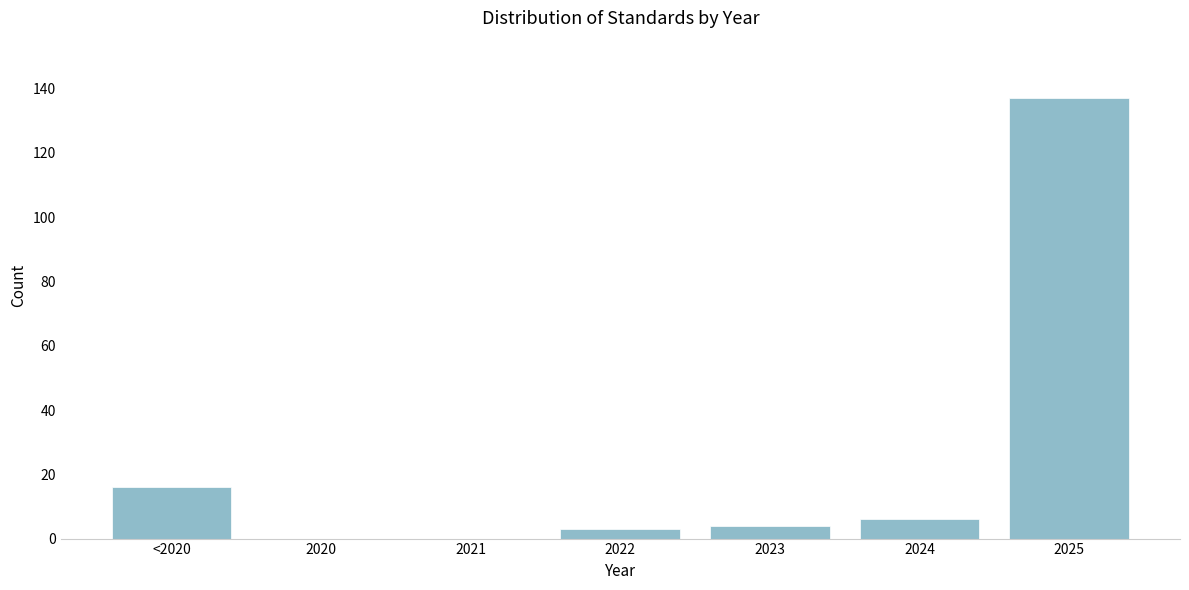

Reading left to right, extract all data points from this chart.

<2020=16	2020=0	2021=0	2022=3	2023=4	2024=6	2025=137